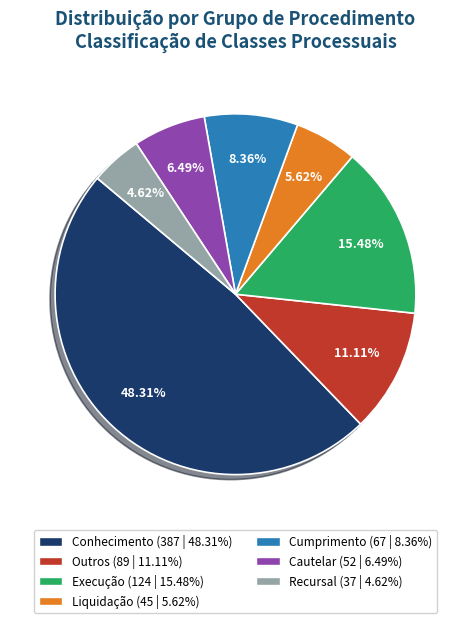

What is the smallest slice in the pie chart?

Recursal